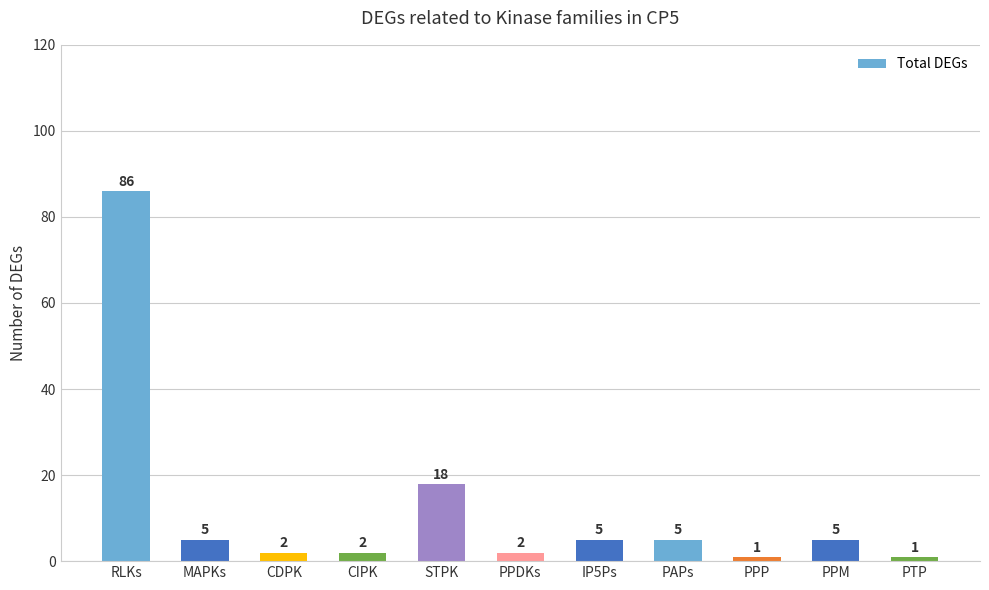

Between PAPs and STPK, which is larger?

STPK